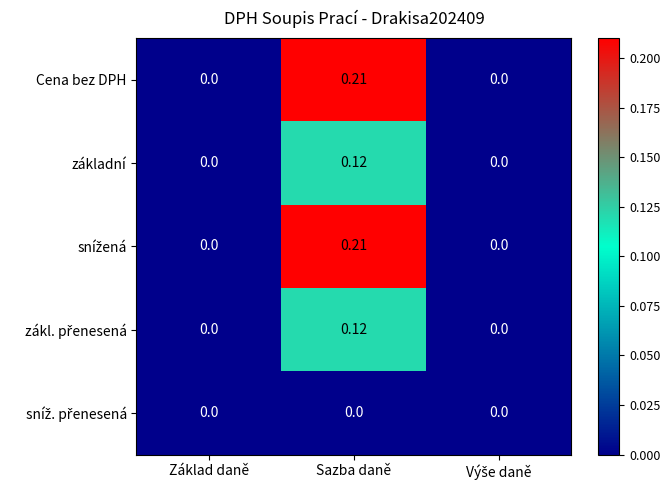

At which category is the sum across all series the highest?

Sazba daně